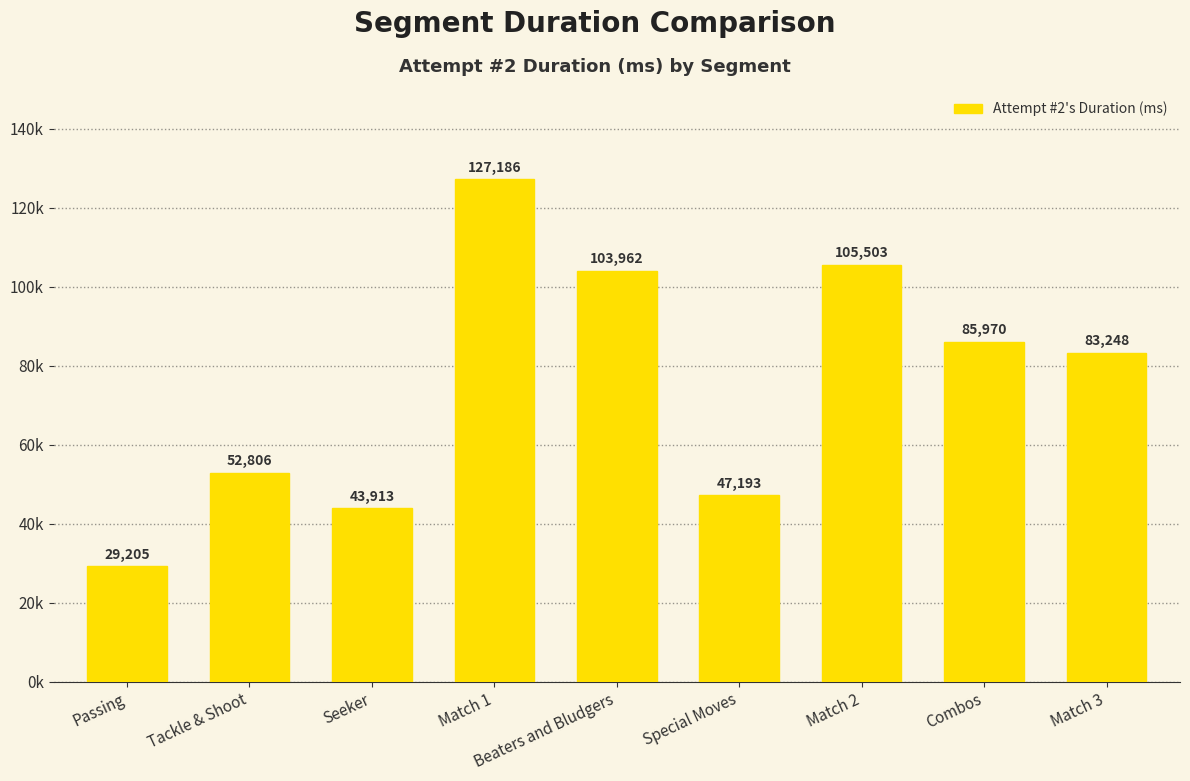

Are the bars horizontal?

No